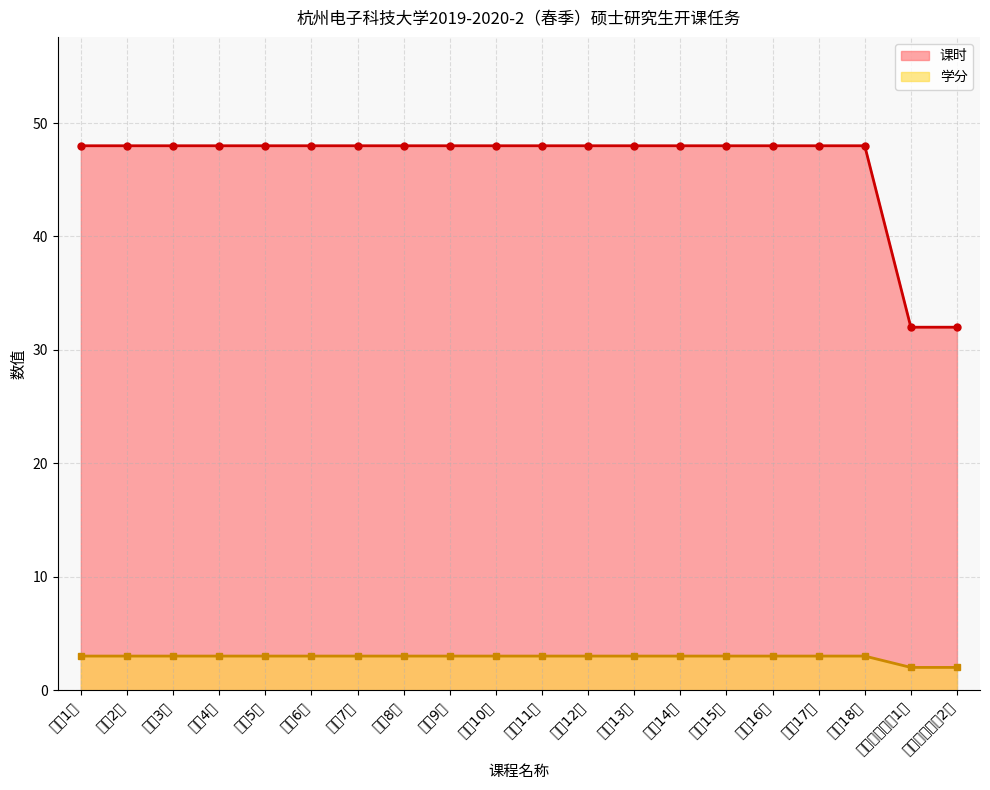

What is the greatest value displayed?

48